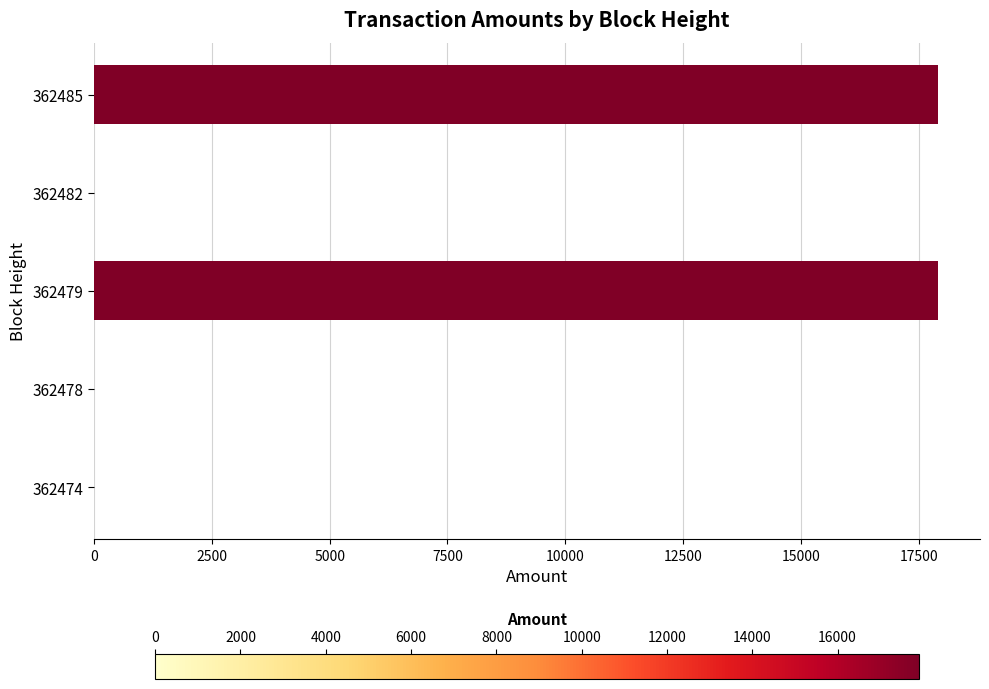

What is the greatest value displayed?

17903.3